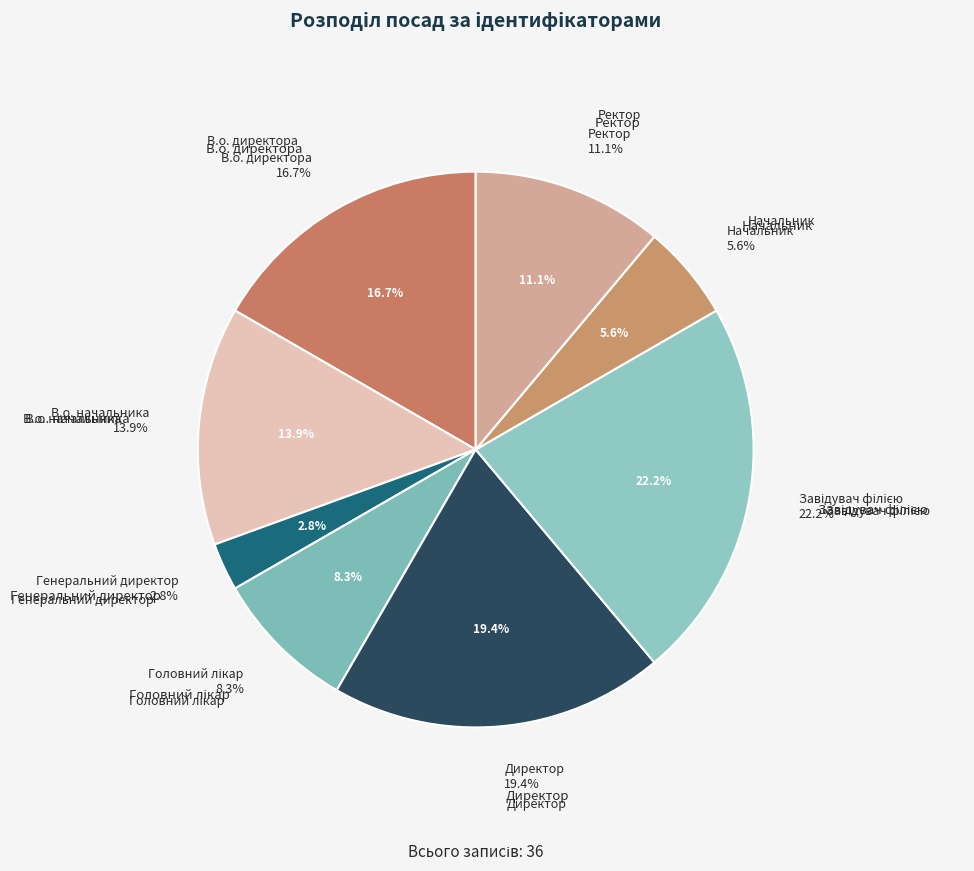

To the nearest percent, what percentage of the pie is Головний лікар?

8%